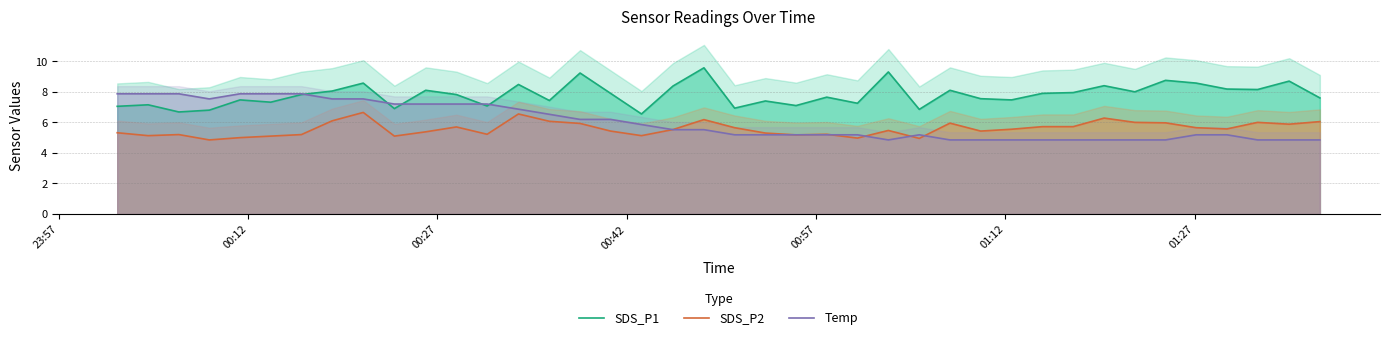

How many data points in Temp are less than 5?

12